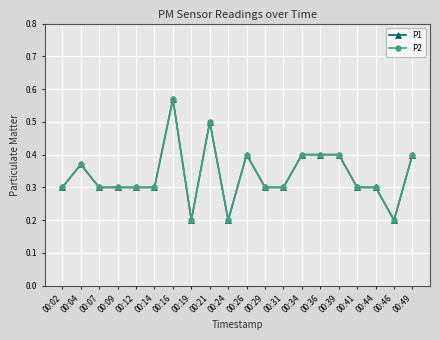

Is this an area chart (filled region under the line)?

No